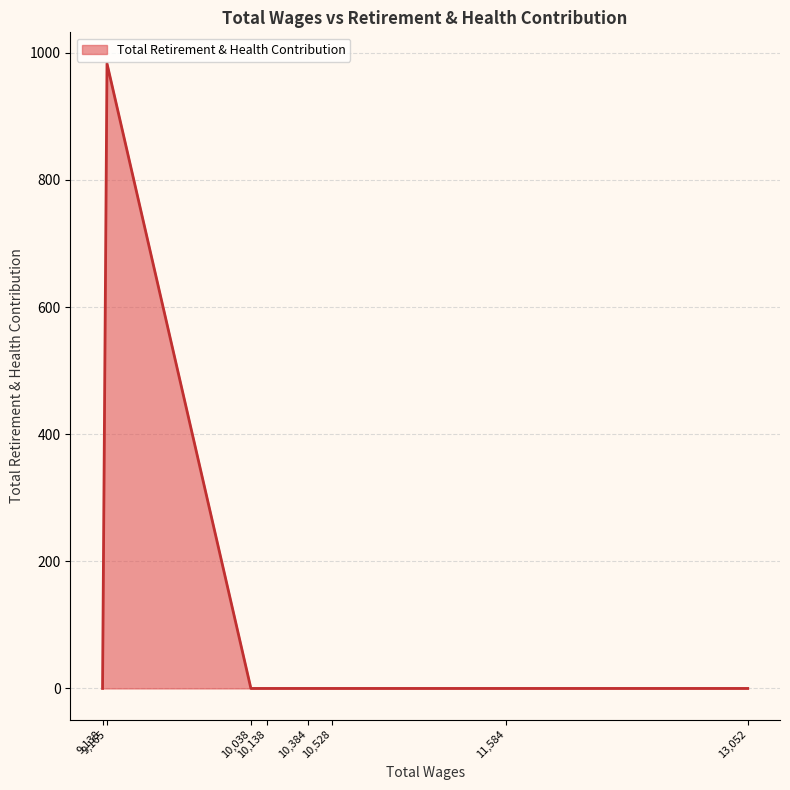

What is the maximum value shown in the chart?

983